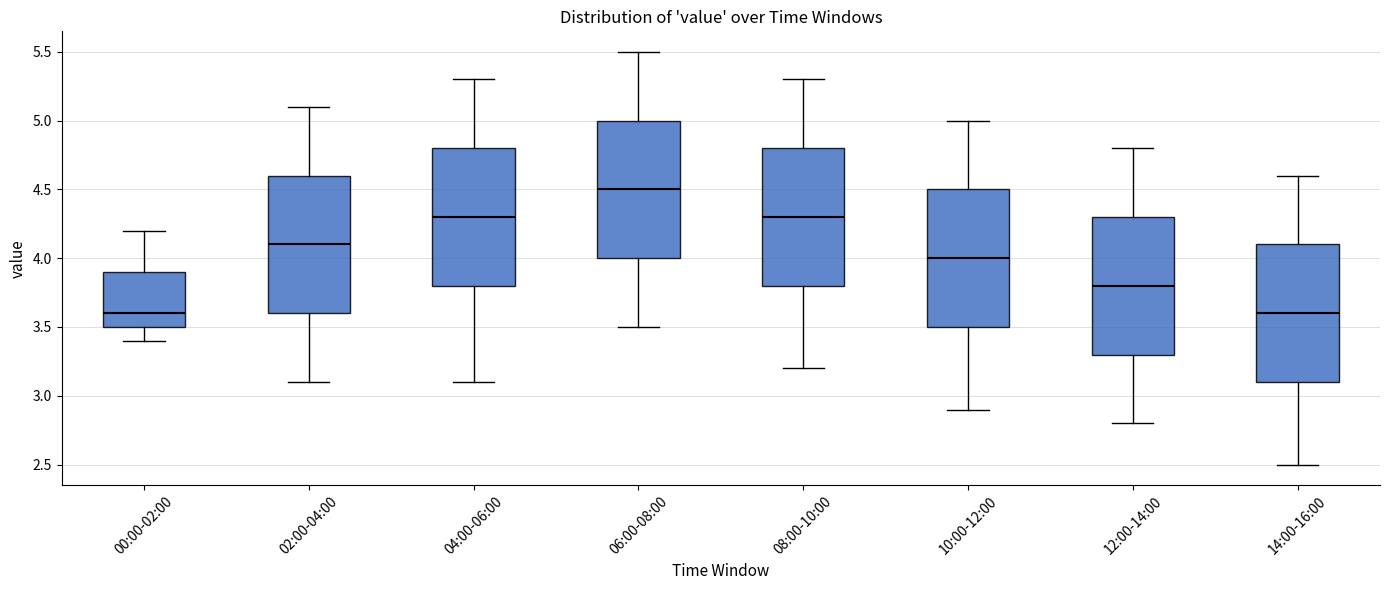

Where is the upper edge of the box for 14:00-16:00 on the y-axis? The values are not printed on the chart, so give them approximately, as read against the axis.

4.1